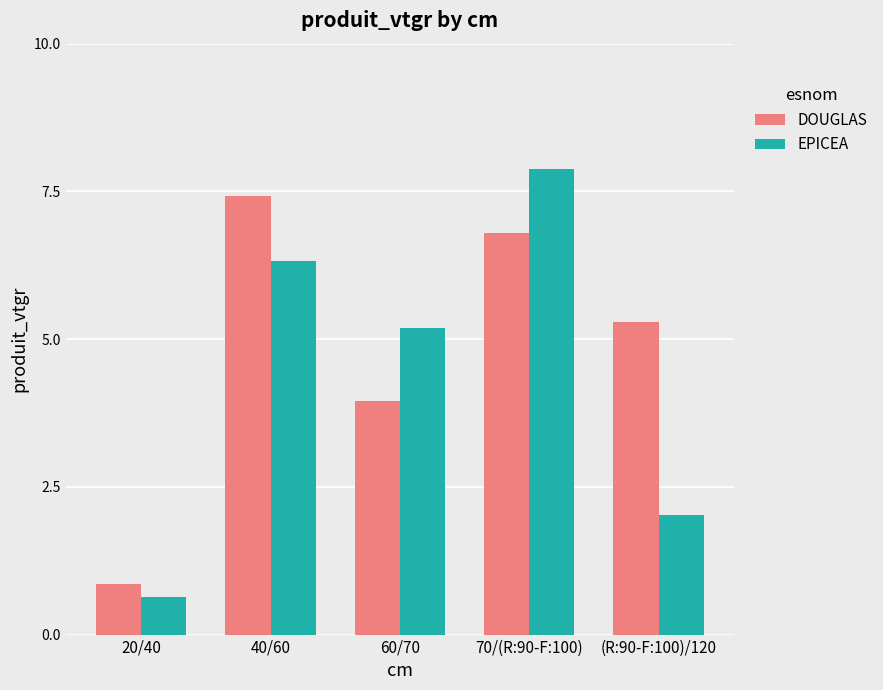

What is the difference between the second highest and minimum values in the EPICEA series?

5.7